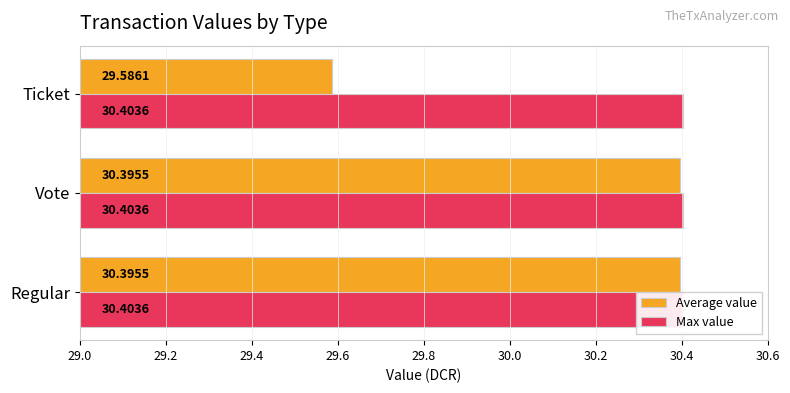

Between 29.0 and 29.2, which series saw the biggest shift?

Average value